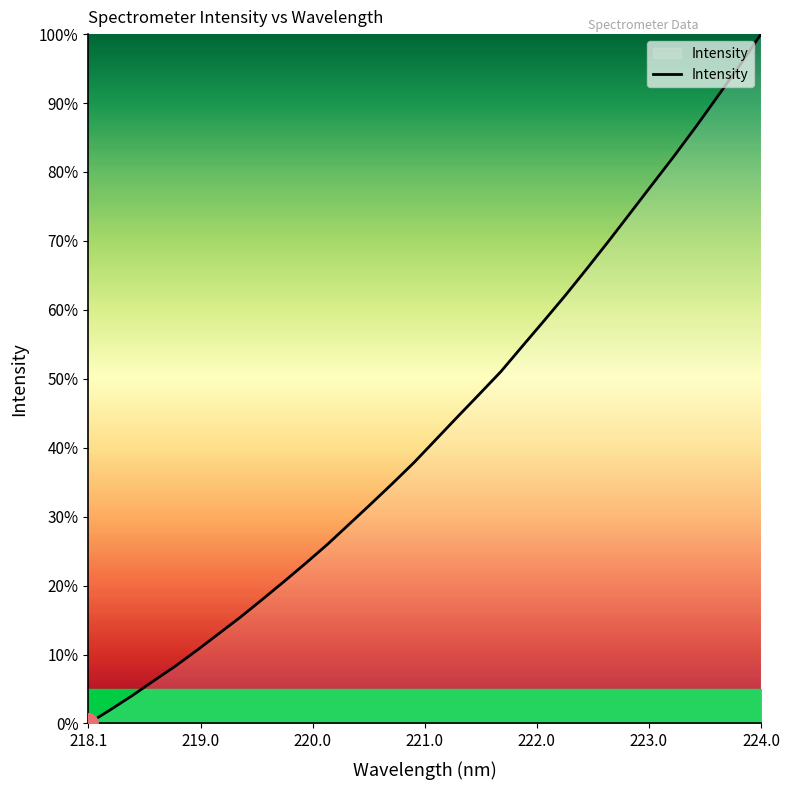

What is the maximum value shown in the chart?

100.0